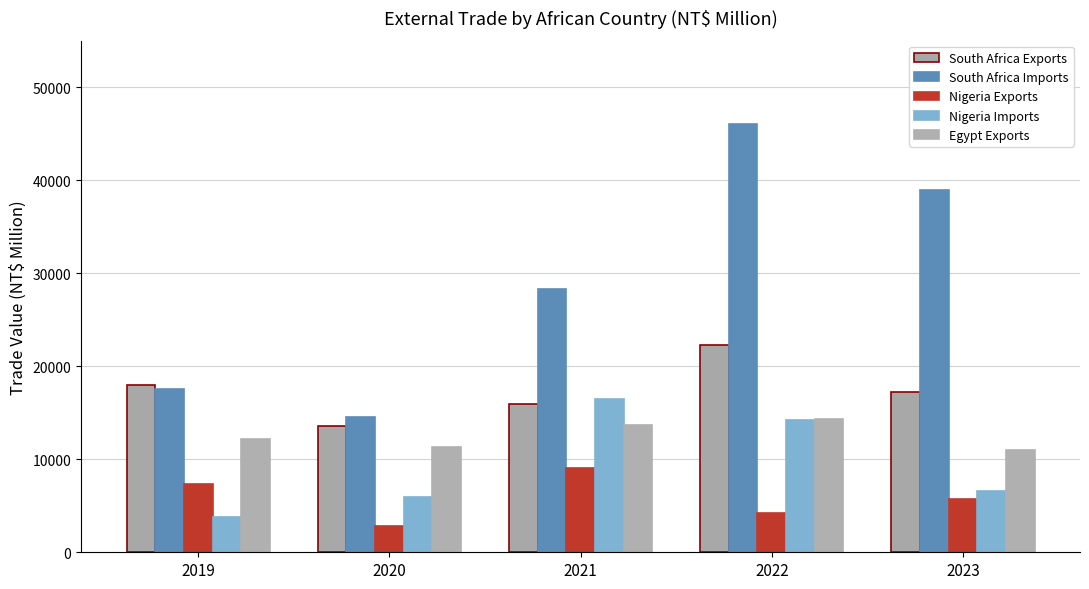

Does the chart contain stacked bars?

No